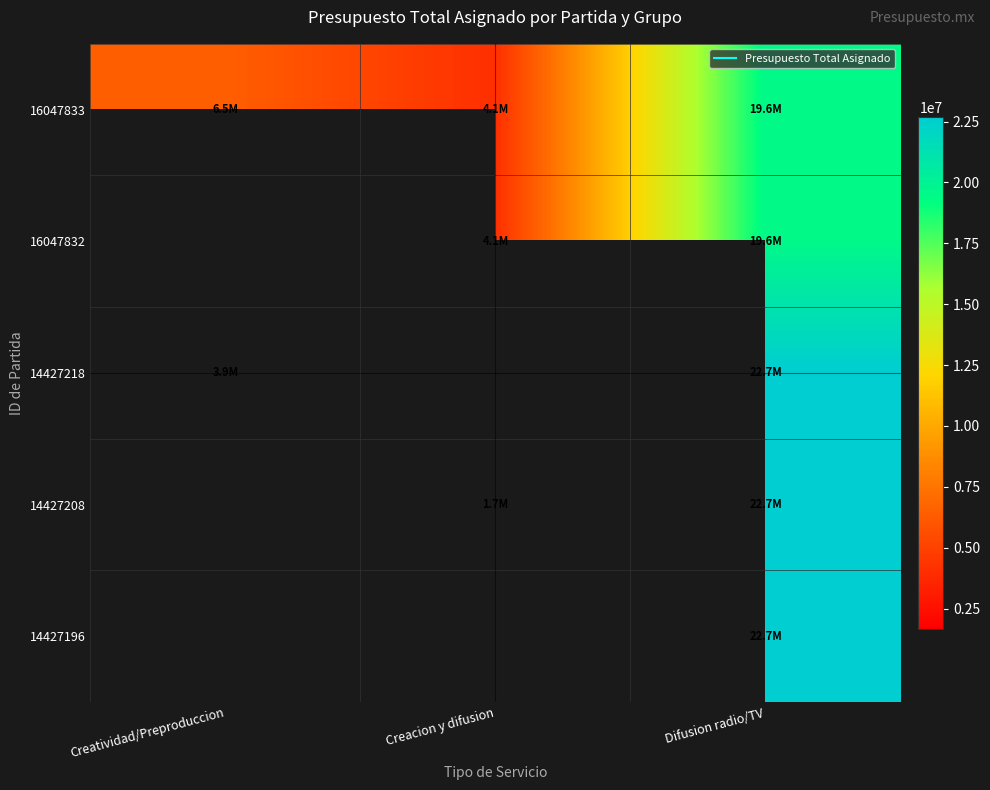

What is the maximum value for 14427218?

22688424.0